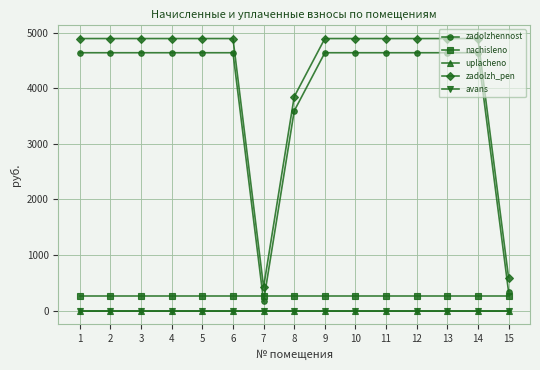

What is the difference between the highest and lowest values at 5?

4893.8